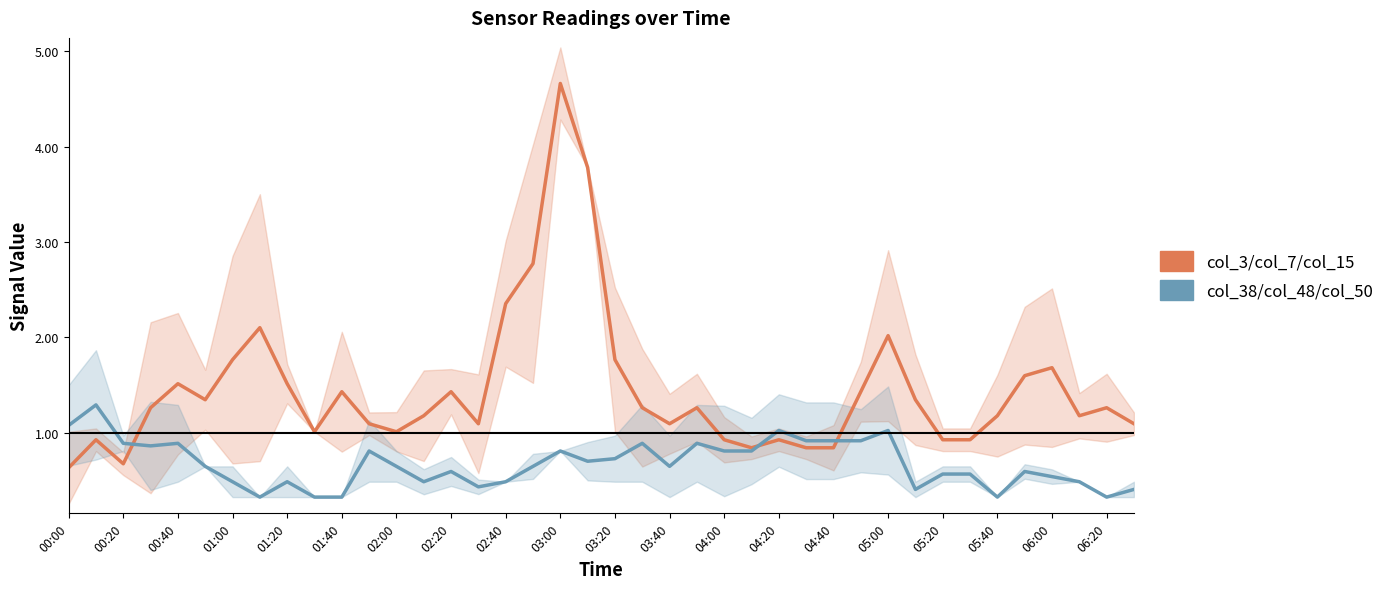

Is it true that col_38/col_48/col_50 equals 0.2 at 23?

False